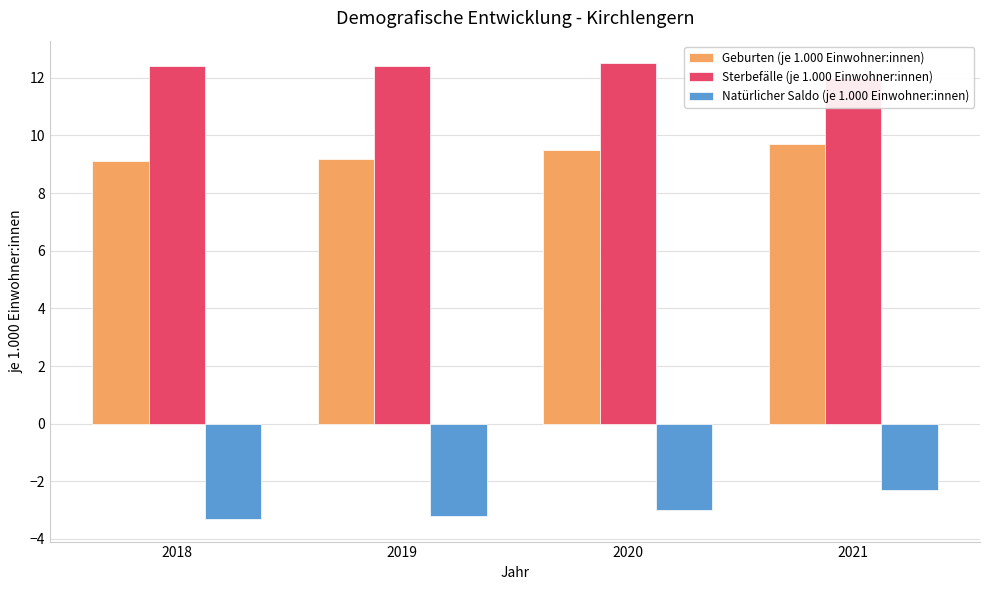

Reading left to right, extract all data points from this chart.

Geburten (je 1.000 Einwohner:innen): 2018=9.1	2019=9.2	2020=9.5	2021=9.7
Sterbefälle (je 1.000 Einwohner:innen): 2018=12.4	2019=12.4	2020=12.5	2021=12.0
Natürlicher Saldo (je 1.000 Einwohner:innen): 2018=-3.3	2019=-3.2	2020=-3.0	2021=-2.3